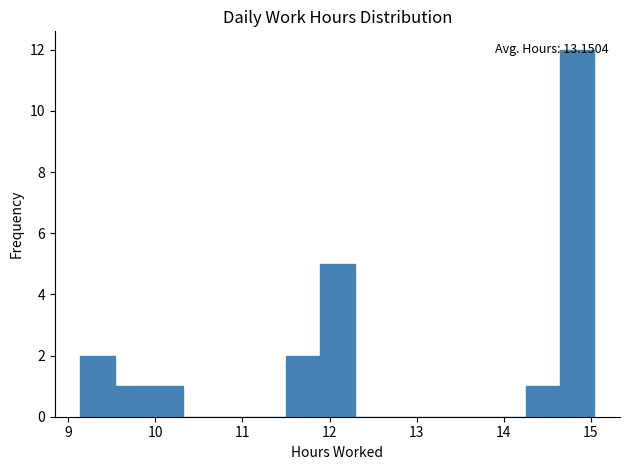

Read against the x-axis, roughly where is the centre of the tallest bar?

14.8